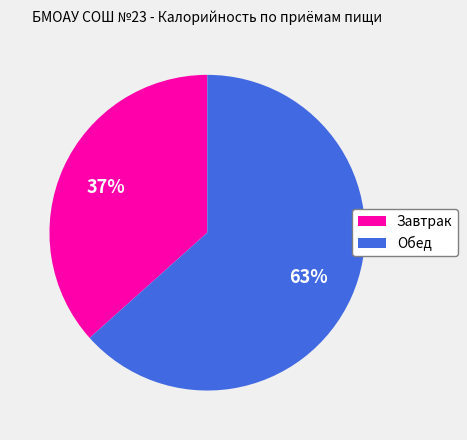

Count the number of slices in the pie.

2